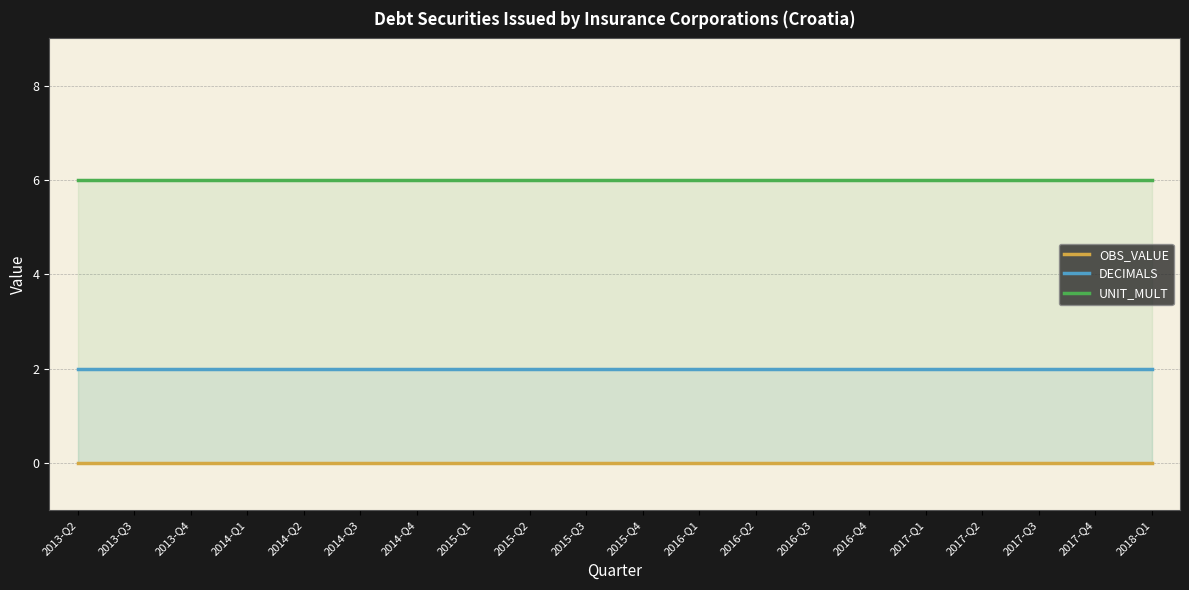

Which has a higher value, 2014-Q3 or 2016-Q3?

2014-Q3